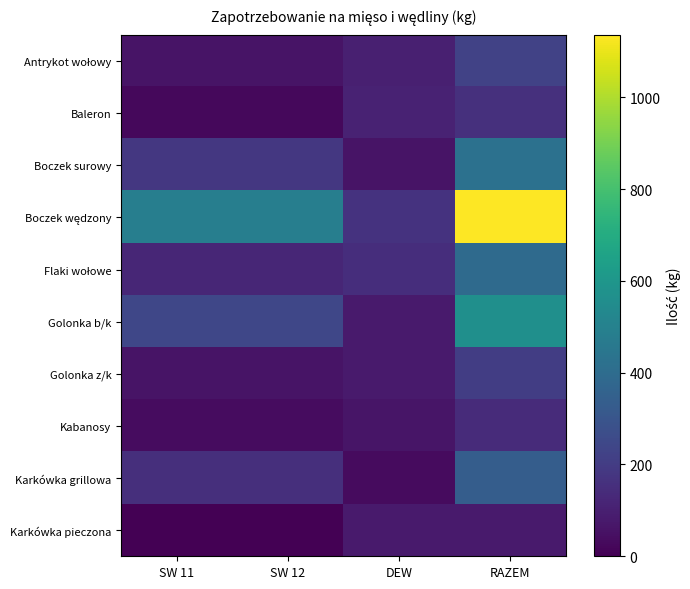

At how many categories does at least one series exceed 631?

1